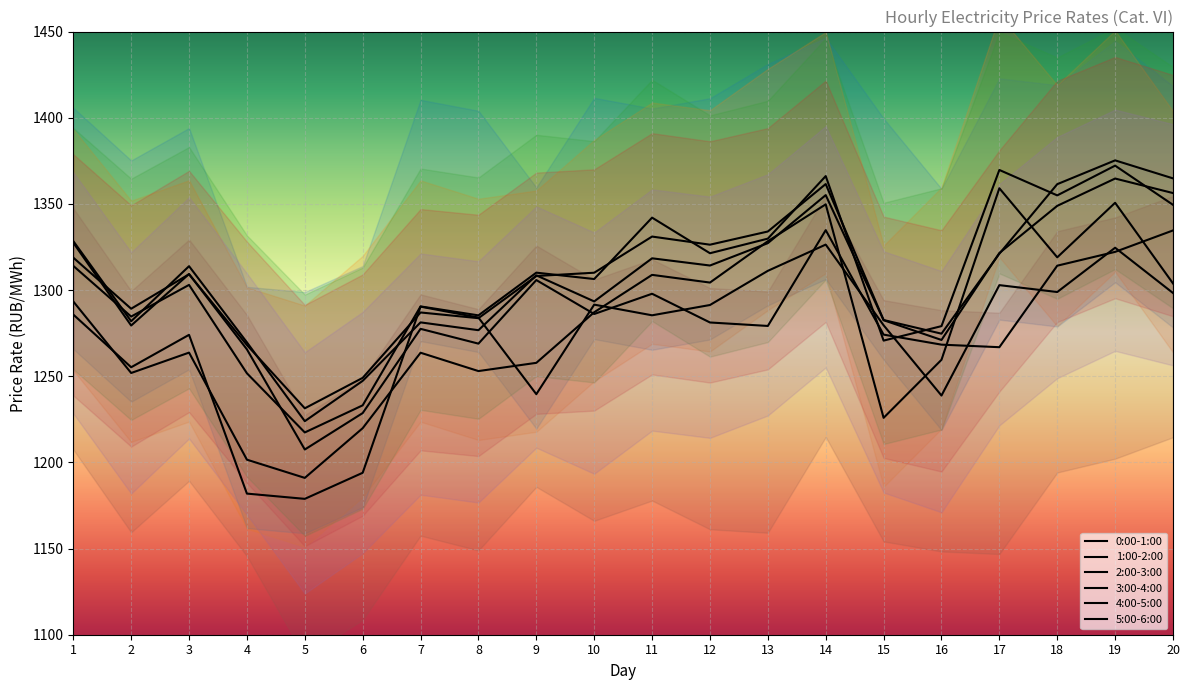

At 14, list the series in order from smallest to largest.

0:00-1:00, 5:00-6:00, 1:00-2:00, 4:00-5:00, 3:00-4:00, 2:00-3:00